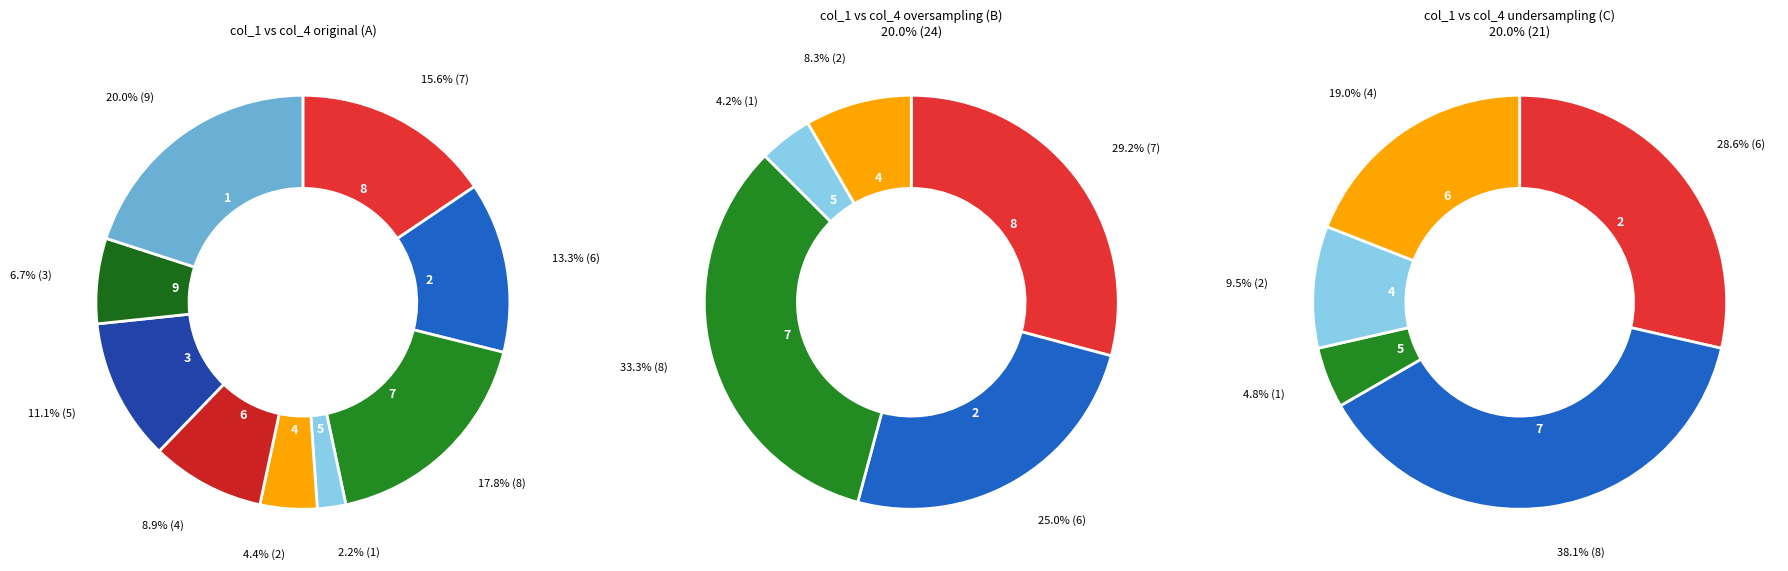

Approximately how many times larger is the value at 2 compared to 6?

1.5